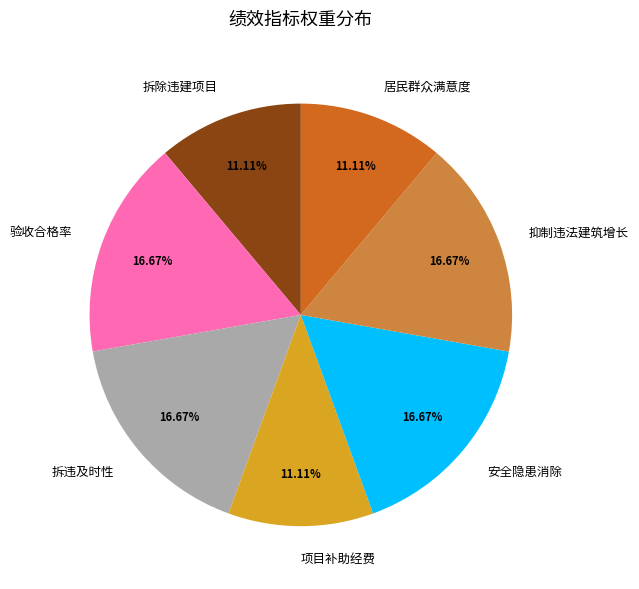

Combined, do 验收合格率 and 居民群众满意度 account for over 50%?

No